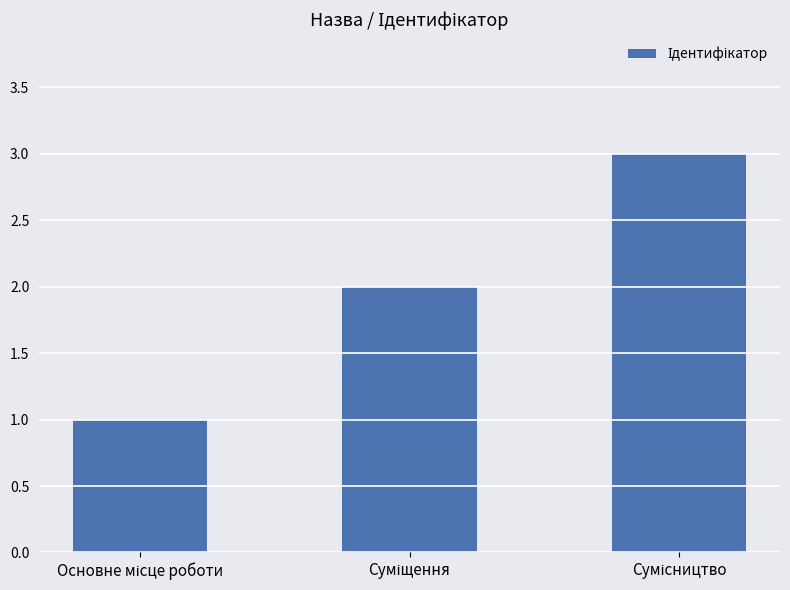

What is the sum of all values?

6